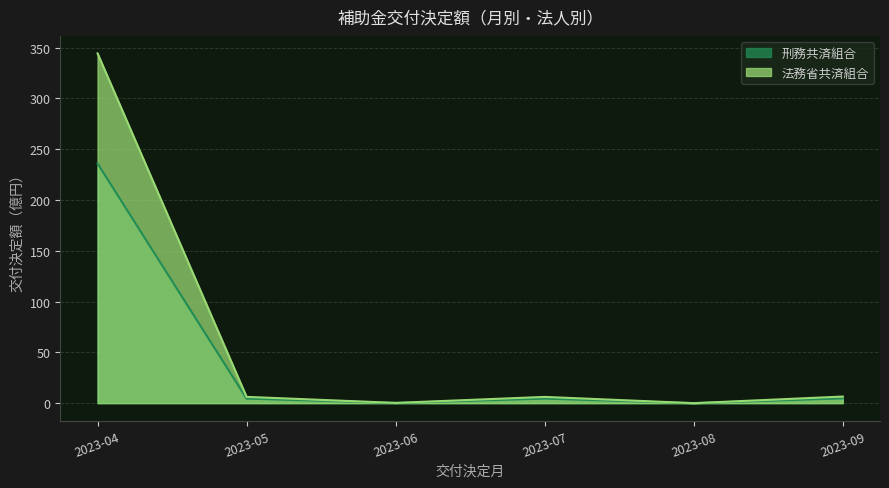

True or false: 刑務共済組合 and 法務省共済組合 cross at least once.

False